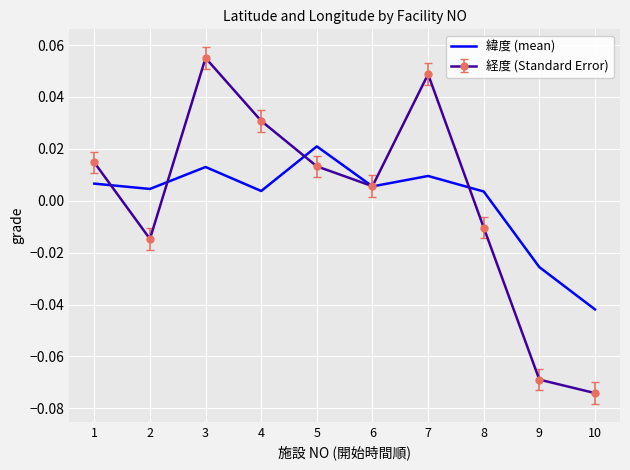

At which category does the chart reach its minimum across all series?

10